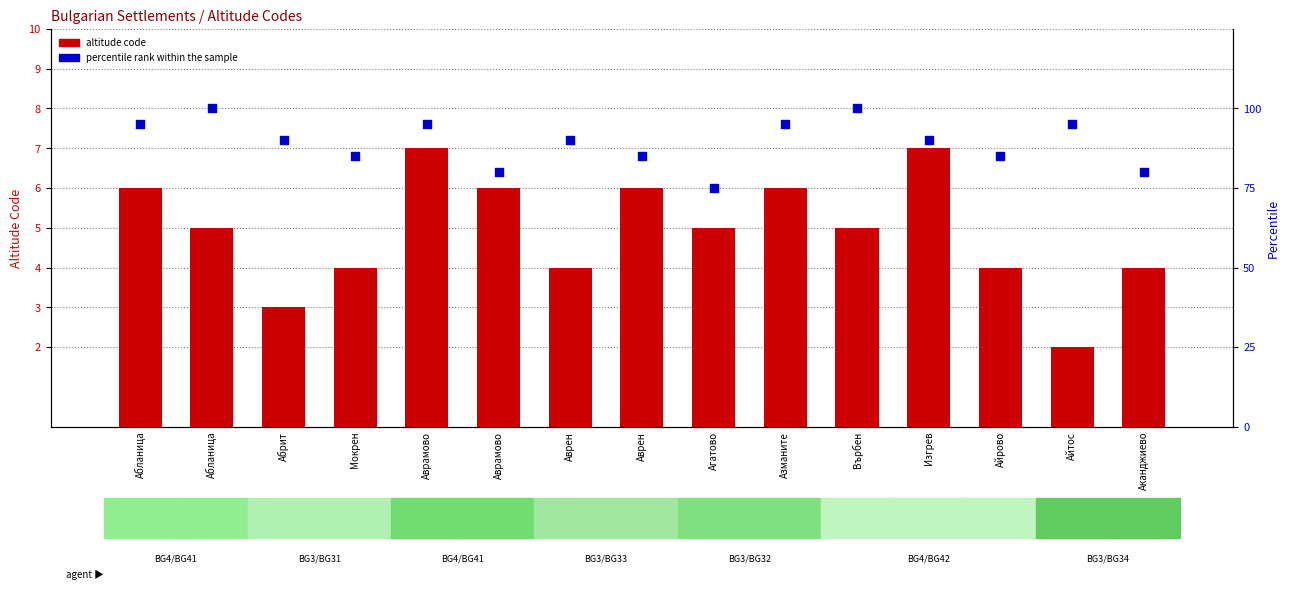

At which category is the sum across all series the highest?

Абланица